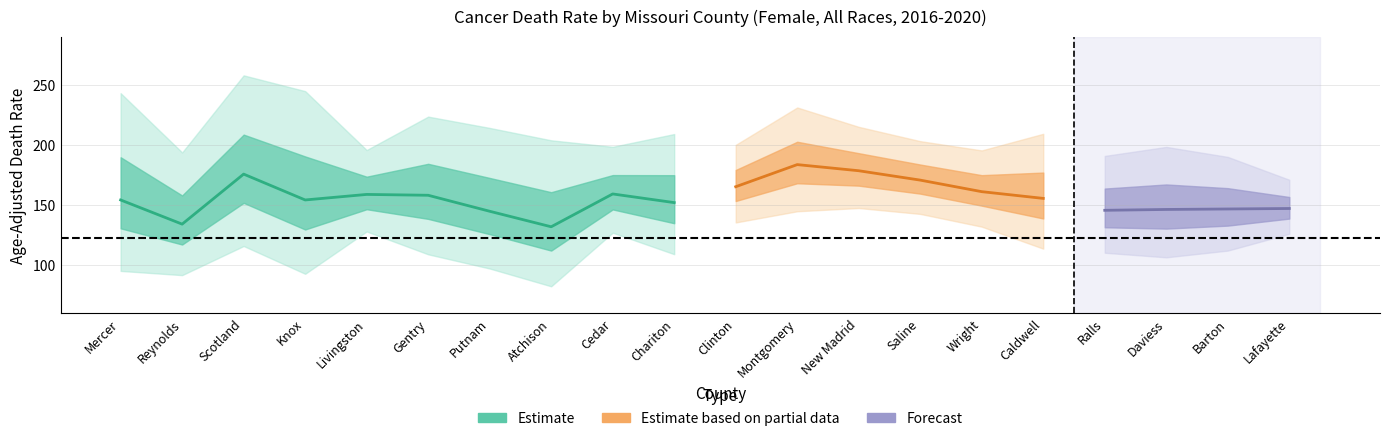

Reading left to right, extract all data points from this chart.

Rate: Mercer=154.4	Reynolds=134.3	Scotland=175.9	Knox=154.4	Livingston=159.0	Gentry=158.3	Putnam=145.0	Atchison=132.1	Cedar=159.4	Chariton=152.2	Clinton=165.4	Montgomery=183.8	New Madrid=178.7	Saline=170.9	Wright=161.3	Caldwell=155.7	Ralls=145.8	Daviess=146.5	Barton=146.9	Lafayette=147.3
Lower CI: Mercer=95.4	Reynolds=91.9	Scotland=116.1	Knox=93.0	Livingston=128.2	Gentry=109.2	Putnam=97.4	Atchison=82.6	Cedar=127.2	Chariton=109.3	Clinton=135.7	Montgomery=145.0	New Madrid=147.7	Saline=142.8	Wright=132.2	Caldwell=113.9	Ralls=110.5	Daviess=106.7	Barton=112.3	Lafayette=126.3
Upper CI: Mercer=243.2	Reynolds=193.9	Scotland=258.0	Knox=244.9	Livingston=195.9	Gentry=223.7	Putnam=214.3	Atchison=204.0	Cedar=198.6	Chariton=209.2	Clinton=200.2	Montgomery=231.3	New Madrid=215.2	Saline=203.3	Wright=195.6	Caldwell=209.4	Ralls=191.0	Daviess=198.5	Barton=190.2	Lafayette=171.2
Recent Trend APC: Mercer=2.1	Reynolds=1.4	Scotland=1.3	Knox=0.9	Livingston=0.9	Gentry=0.7	Putnam=0.5	Atchison=0.4	Cedar=0.4	Chariton=0.3	Clinton=0.3	Montgomery=0.3	New Madrid=0.3	Saline=0.3	Wright=0.3	Caldwell=0.2	Ralls=0.2	Daviess=0.1	Barton=0.0	Lafayette=0.0
Lower APC CI: Mercer=-0.2	Reynolds=-0.3	Scotland=-0.7	Knox=-1.3	Livingston=-0.1	Gentry=-0.6	Putnam=-1.2	Atchison=-1.3	Cedar=-0.9	Chariton=-0.9	Clinton=-0.6	Montgomery=-0.8	New Madrid=-0.6	Saline=-0.5	Wright=-0.6	Caldwell=-1.2	Ralls=-1.1	Daviess=-1.3	Barton=-1.1	Lafayette=-0.6
Upper APC CI: Mercer=4.5	Reynolds=3.2	Scotland=3.4	Knox=3.1	Livingston=1.9	Gentry=2.1	Putnam=2.3	Atchison=2.2	Cedar=1.8	Chariton=1.5	Clinton=1.3	Montgomery=1.4	New Madrid=1.2	Saline=1.0	Wright=1.2	Caldwell=1.5	Ralls=1.4	Daviess=1.4	Barton=1.1	Lafayette=0.6